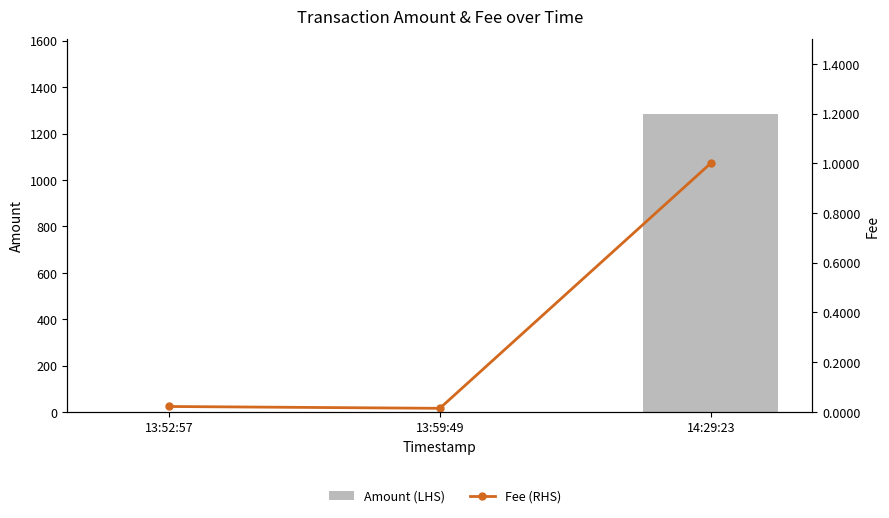

At how many categories does at least one series exceed 1189?

1